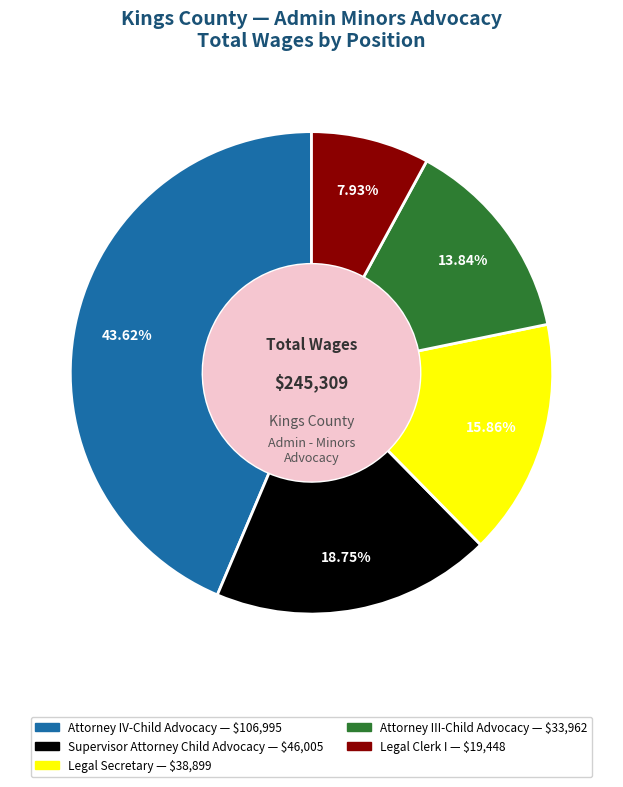

Is there a majority slice in this chart?

No